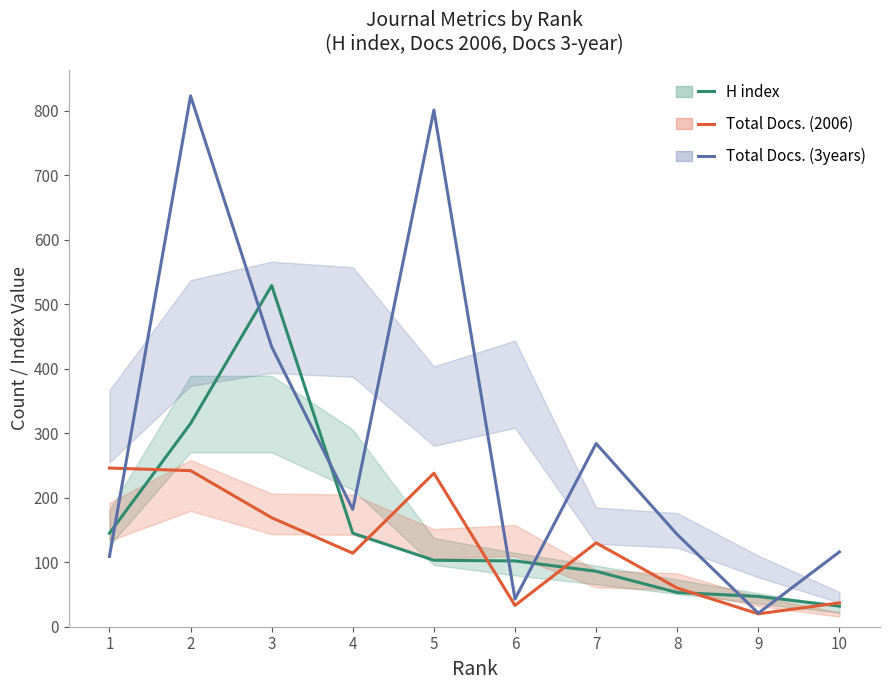

Rank the categories by Total Docs. (2006) value from lowest to highest.

9, 6, 10, 8, 4, 7, 3, 5, 2, 1